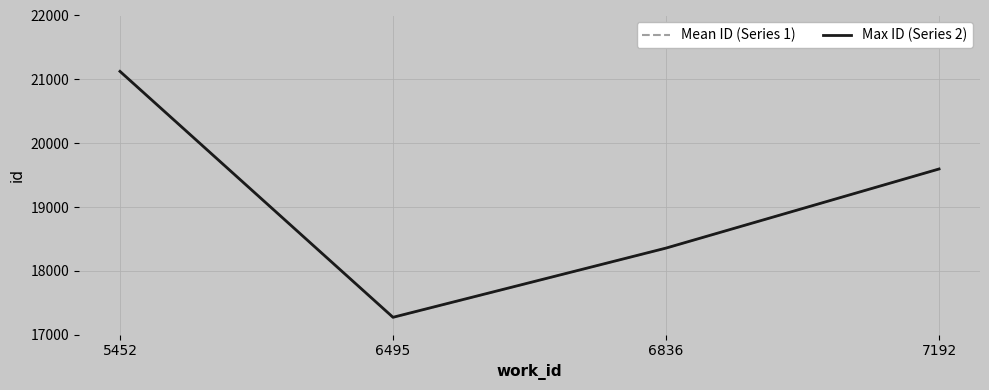

At which category is the sum across all series the highest?

5452